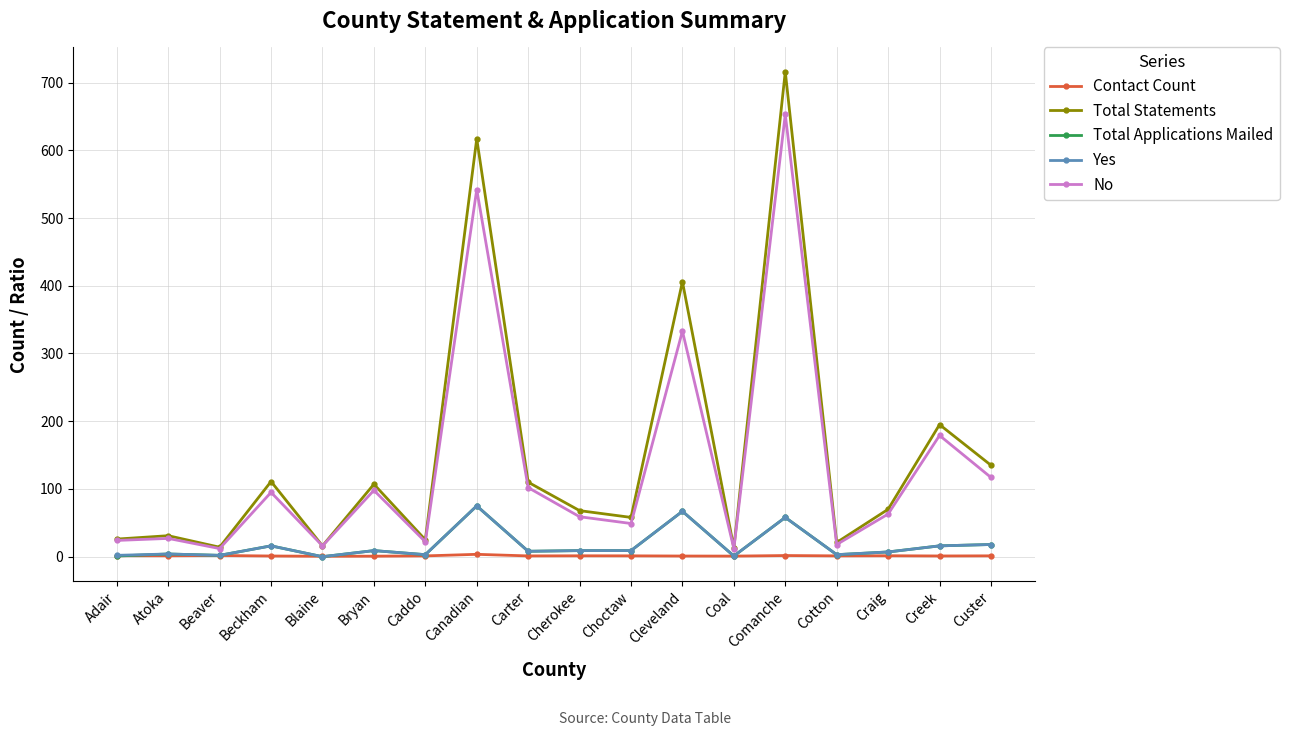

How many interior local valleys does the No series have?

6